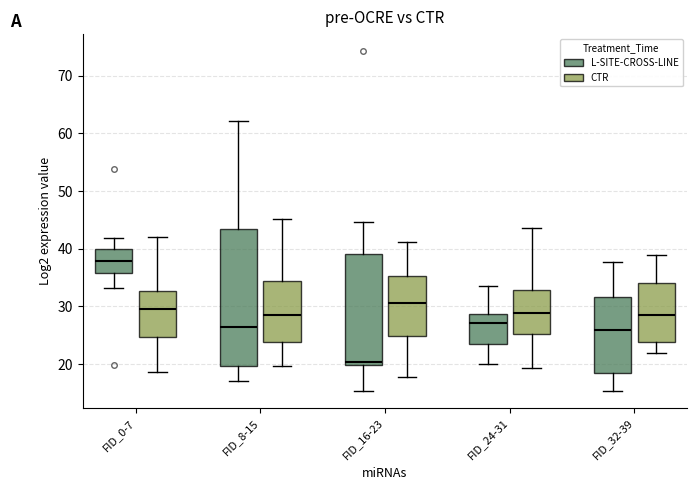

Where is the upper edge of the box for FID_8-15 (CTR) on the y-axis? The values are not printed on the chart, so give them approximately, as read against the axis.

34